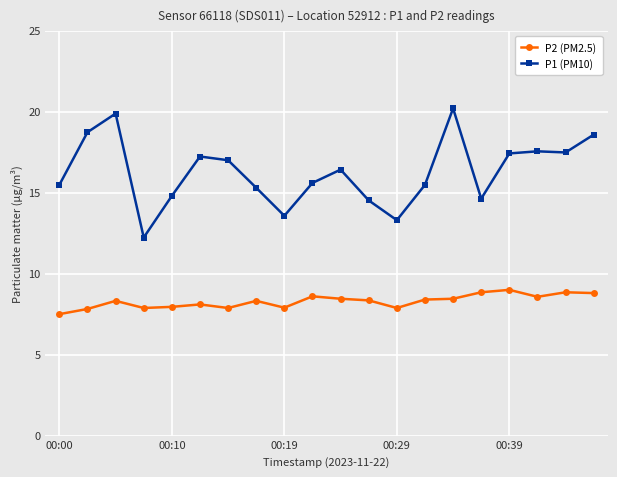

What is the minimum value for P2 (PM2.5)?

7.5